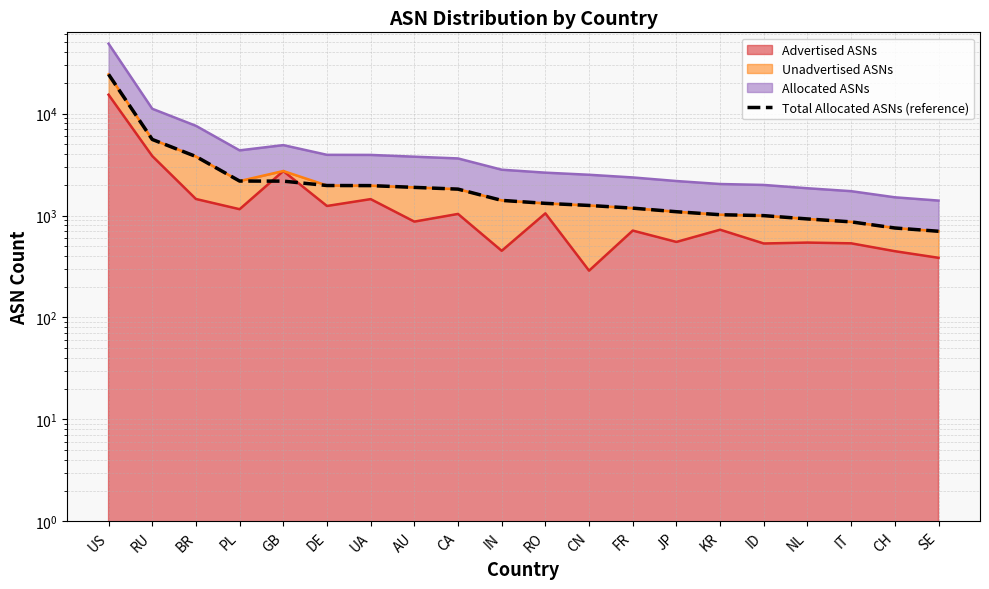

What is the label of the 9th point from the right?

CN